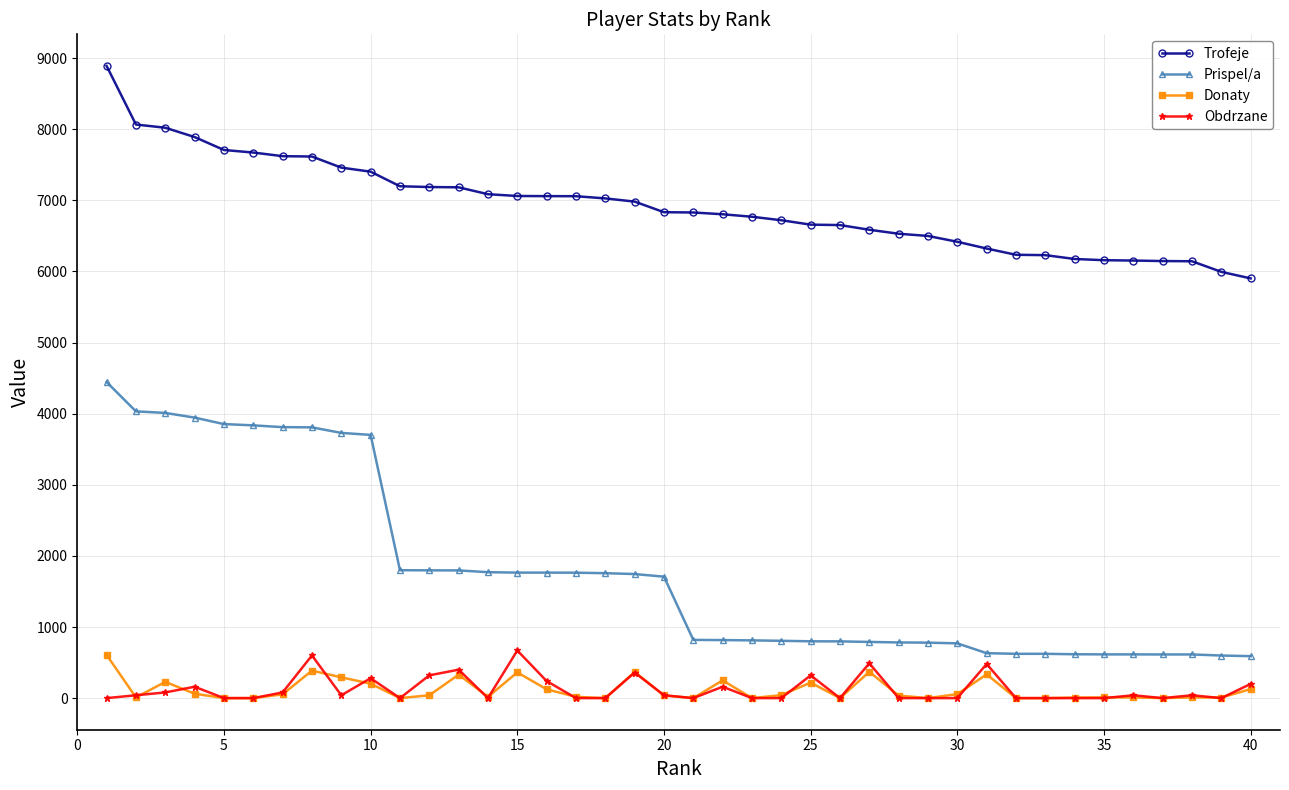

At how many categories does at least one series exceed 2408?

40